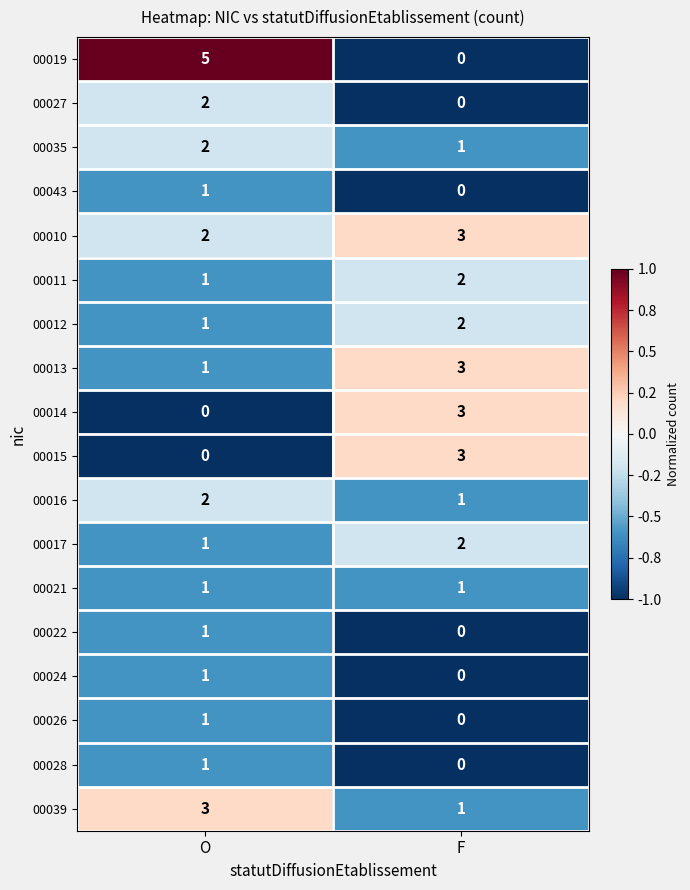

What is the total value across all series at O?

26